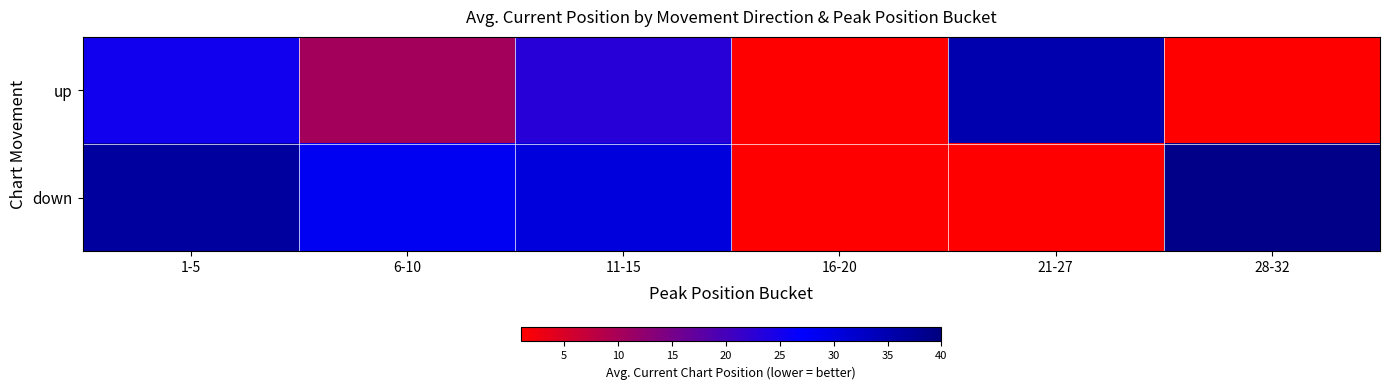

Between 1-5 and 28-32, which series saw the biggest shift?

up